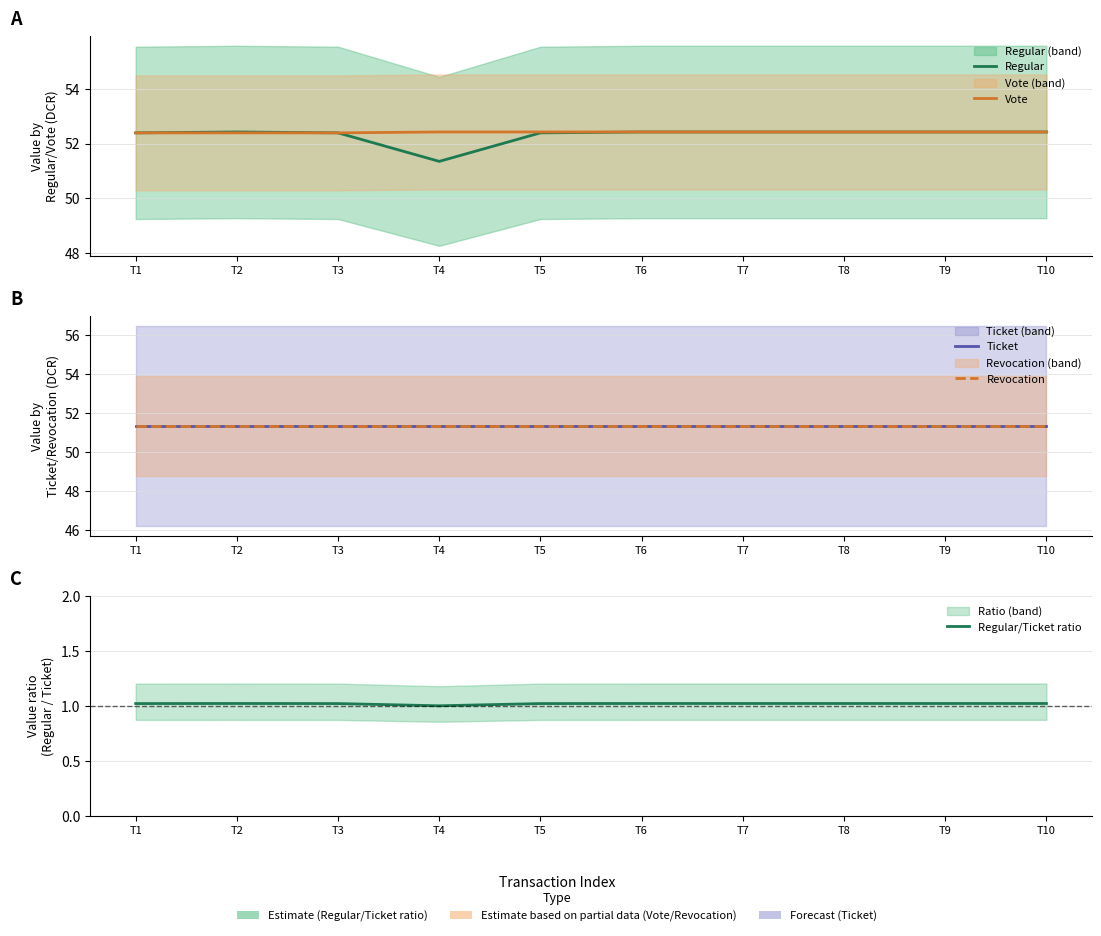

True or false: Ticket and Revocation intersect in this chart.

False